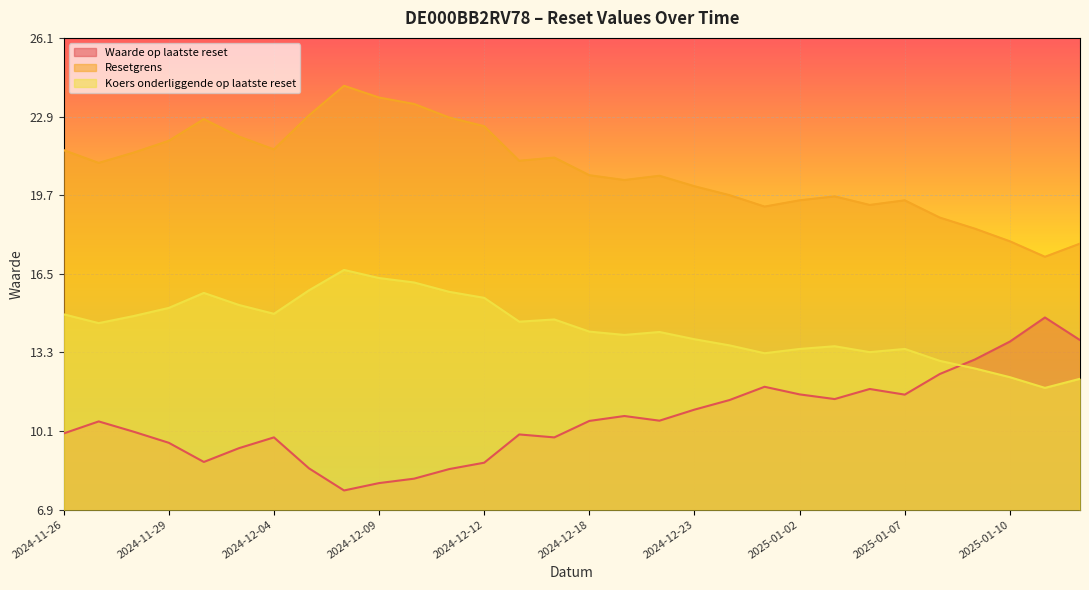

At which category does the chart reach its peak across all series?

2024-12-06